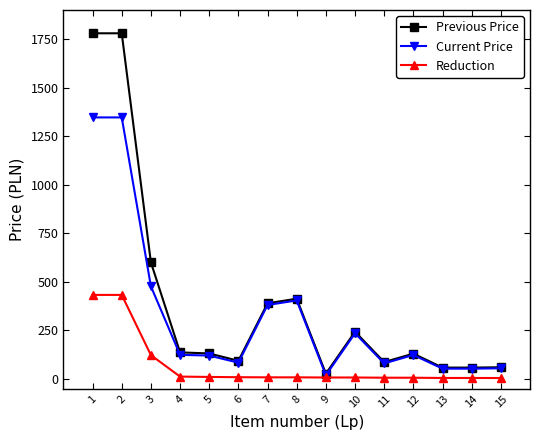

The value of Previous Price at 7 is 390.1. True or false?

True